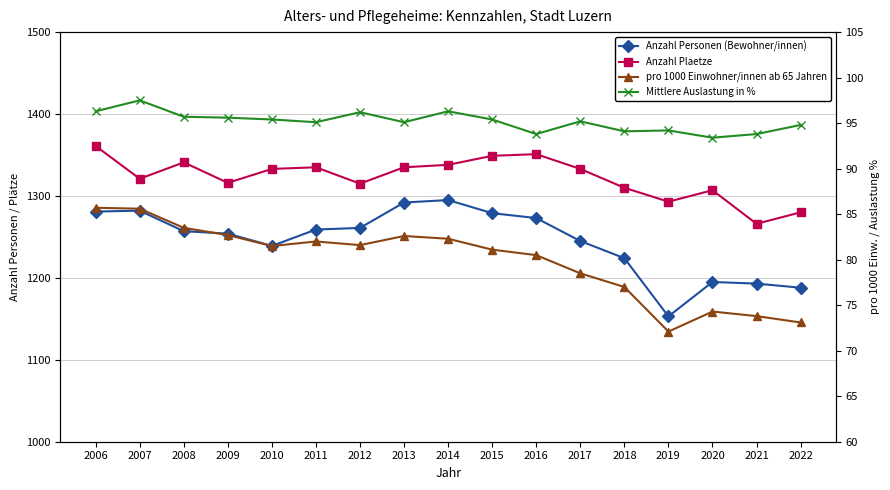

What is the spread (max minus min) of values at 2006?

1275.3